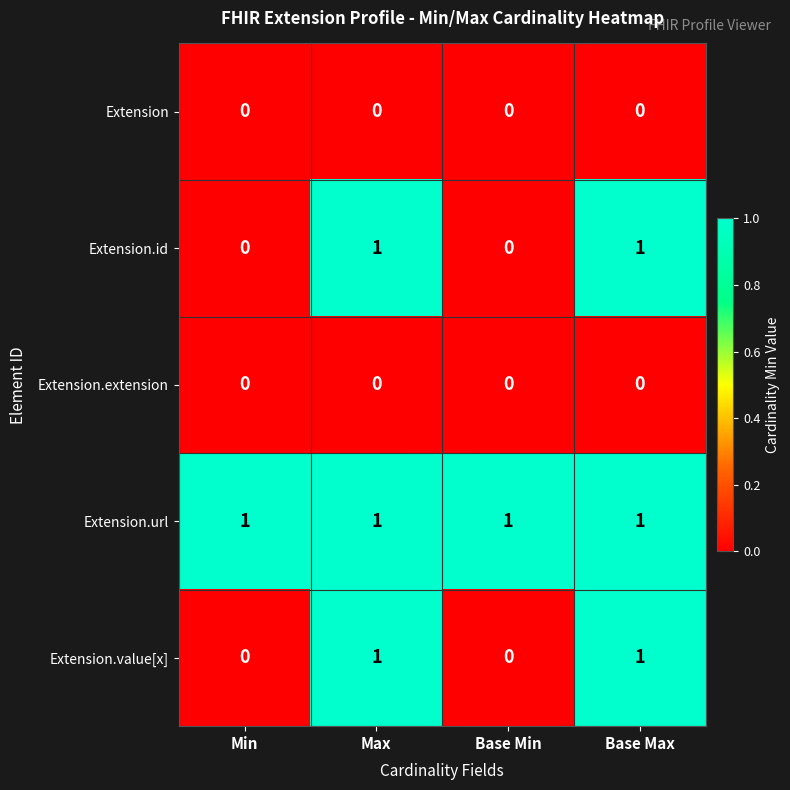

Count the Extension.id values in the range 0 to 1.

4